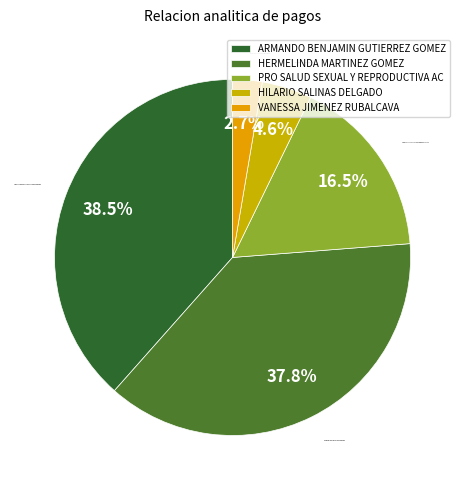

To the nearest percent, what percentage of the pie is VANESSA JIMENEZ RUBALCAVA?

3%